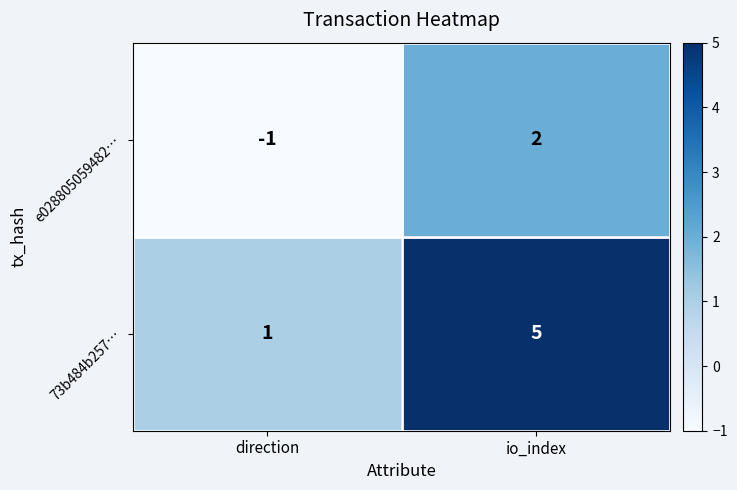

Which category has the lowest value in the 73b484b257… series?

direction